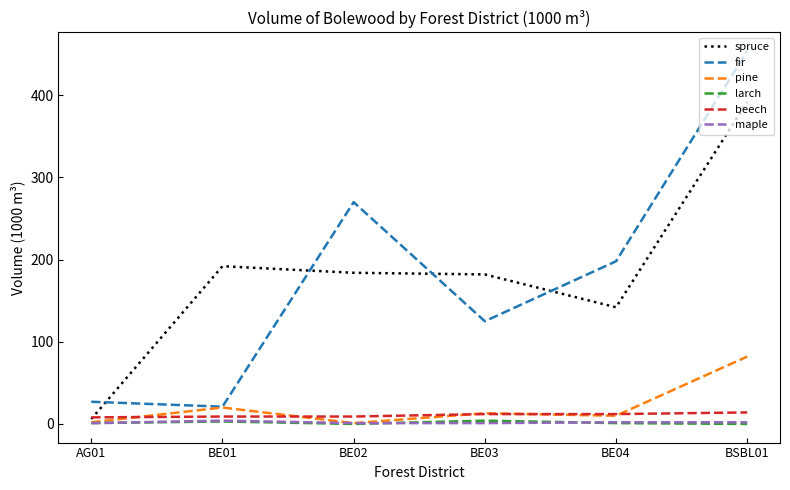

Which series ends up on top after the final intersection of fir and spruce?

fir